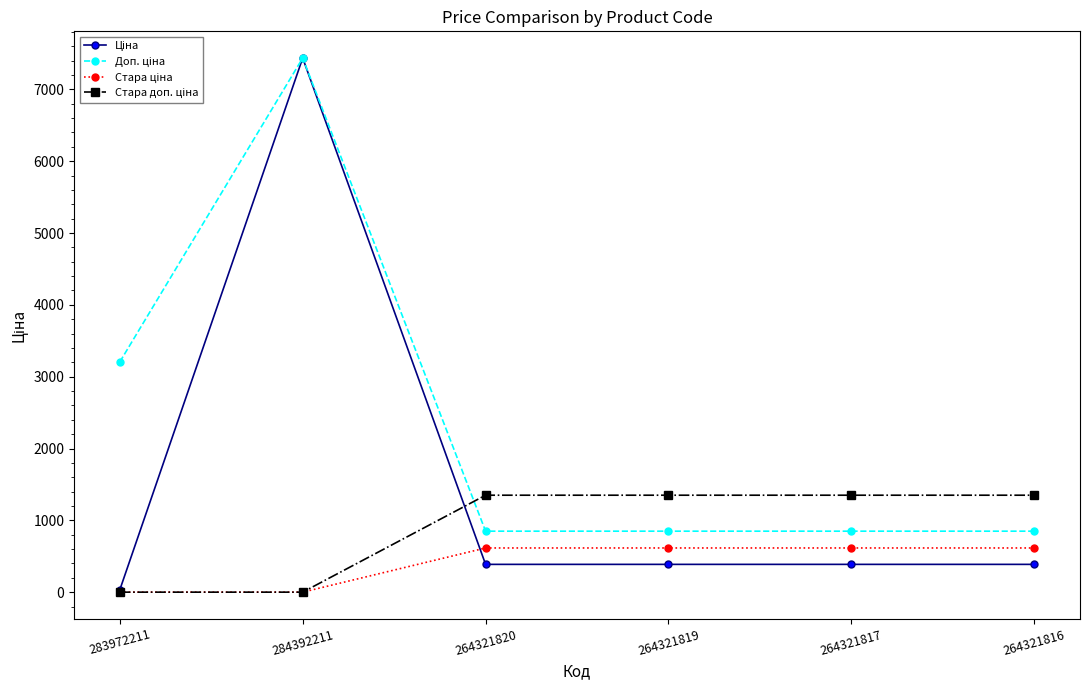

What is the greatest value displayed?

7436.2